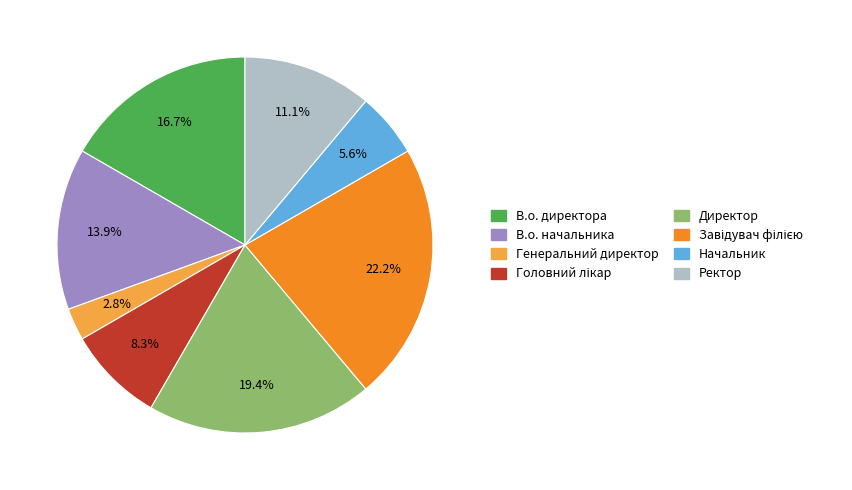

What is the smallest slice in the pie chart?

Генеральний директор